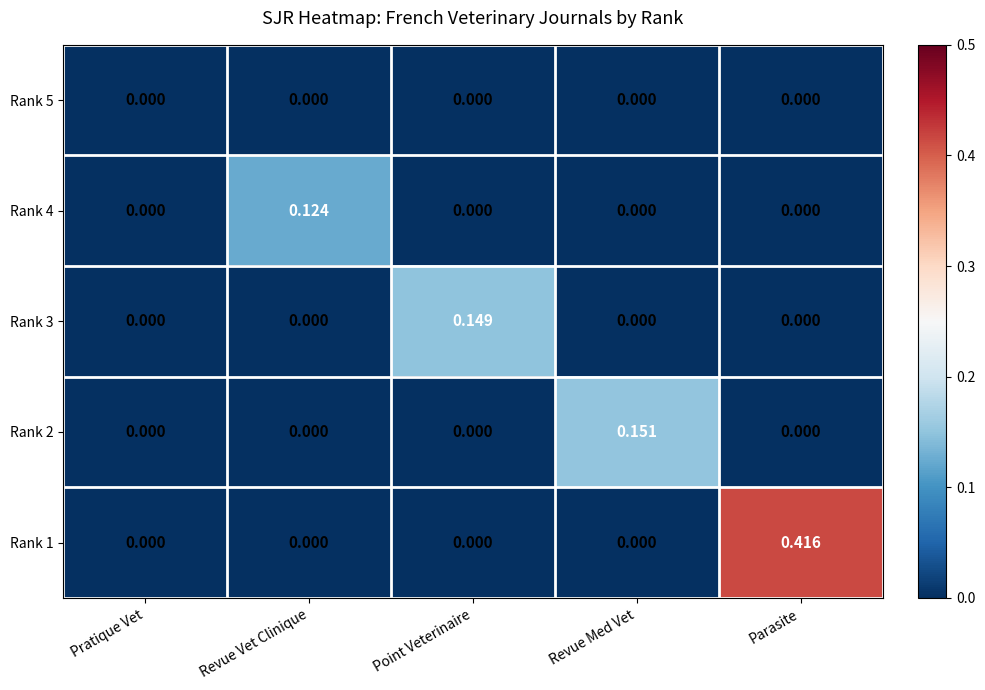

Which label corresponds to the largest value in the chart?

Parasite